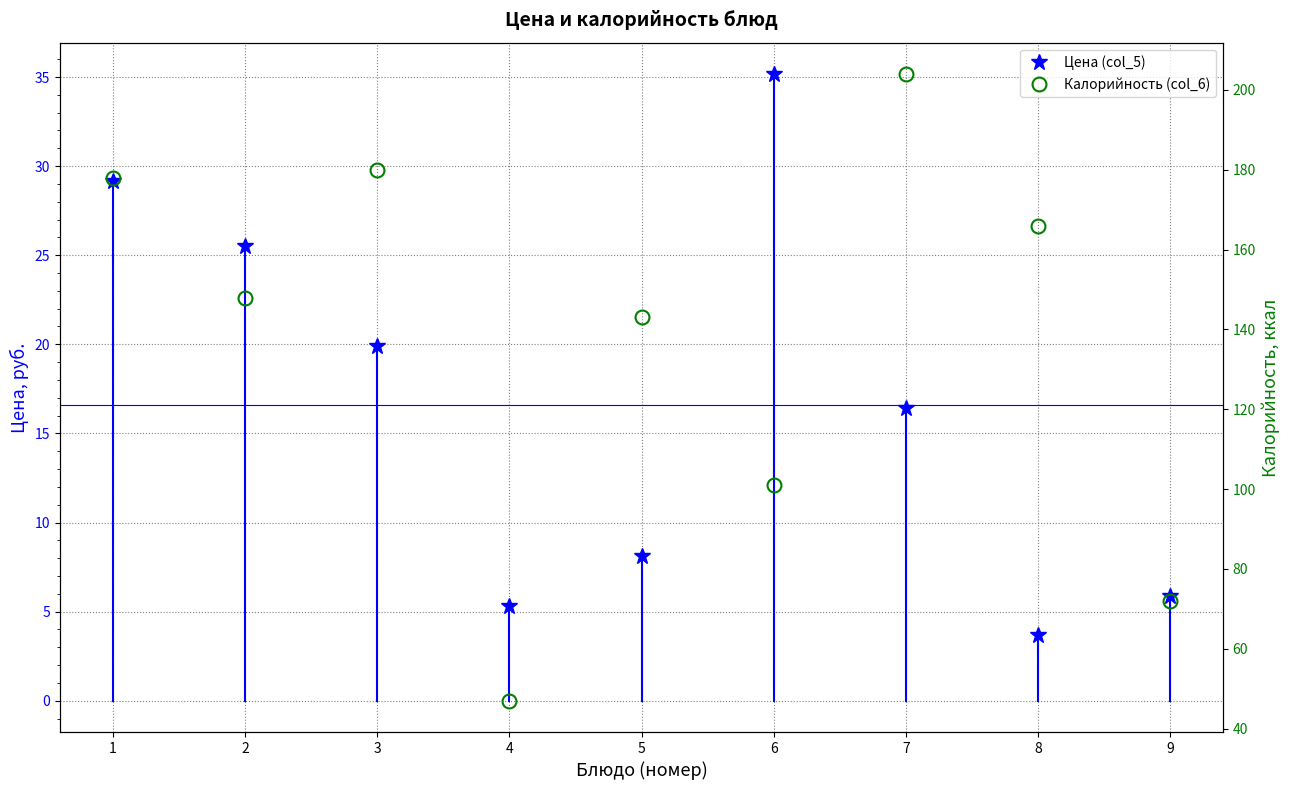

What is the total value across all series at 9?

77.9